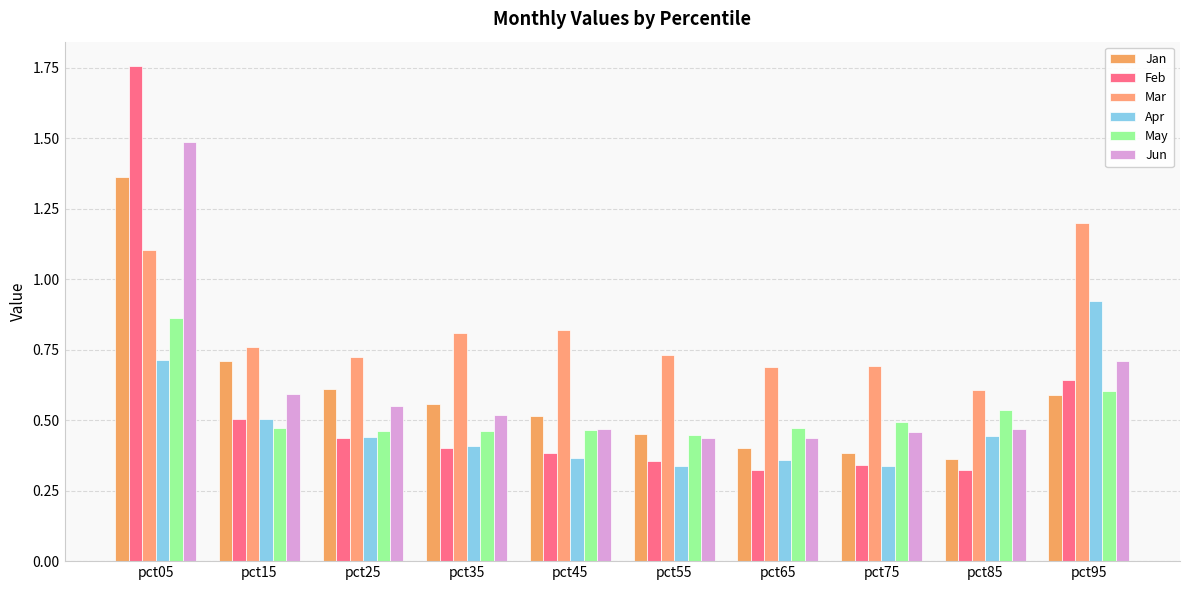

How many groups of bars are there?

10